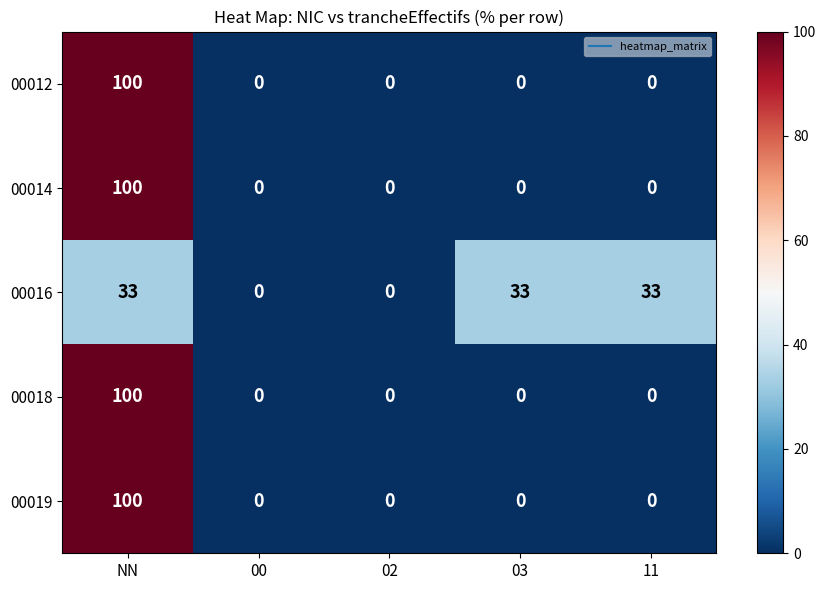

Between 00 and 11, which series saw the biggest shift?

00016